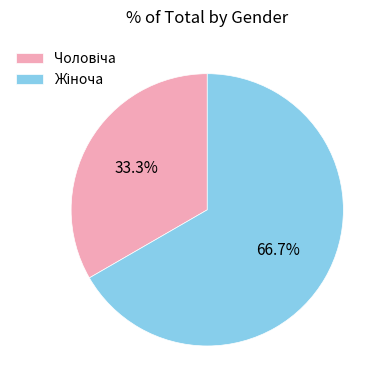

Is there a majority slice in this chart?

Yes